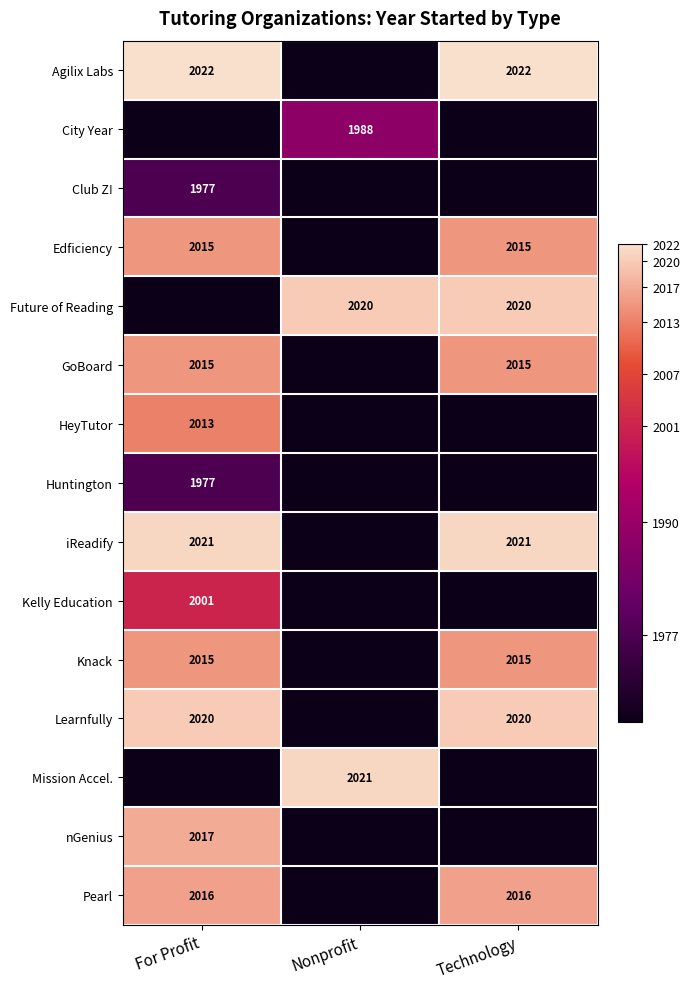

True or false: Agilix Labs has a value of 2022 at Technology.

True